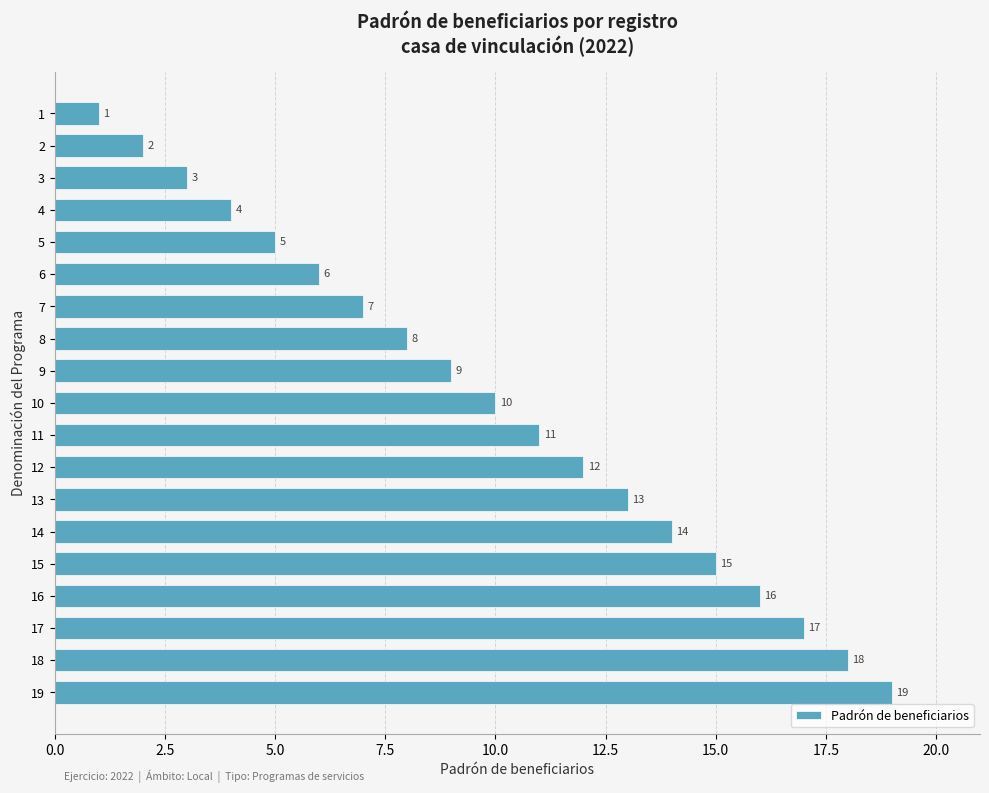

Does the chart contain any negative values?

No